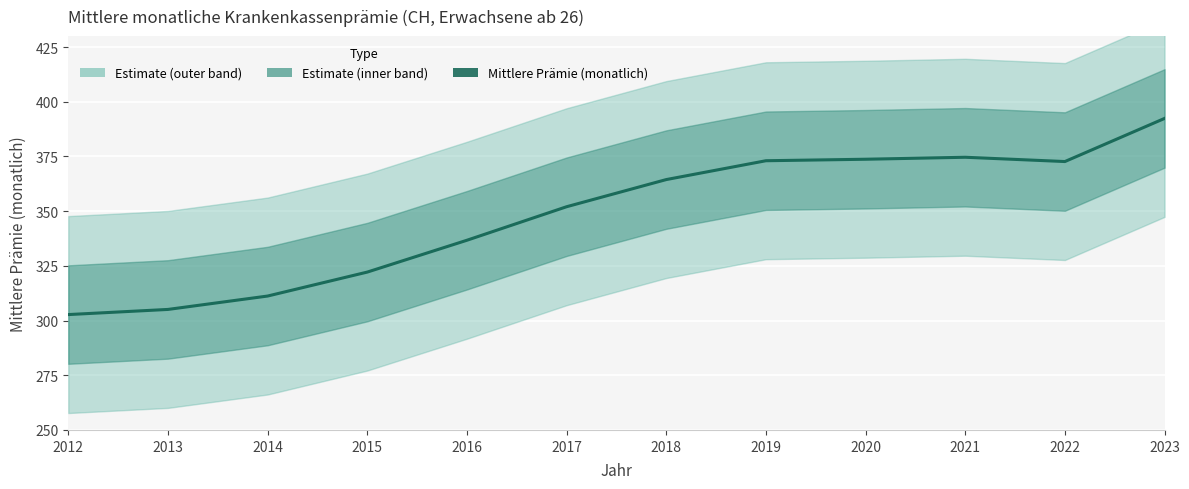

What is the minimum value shown in the chart?

302.7